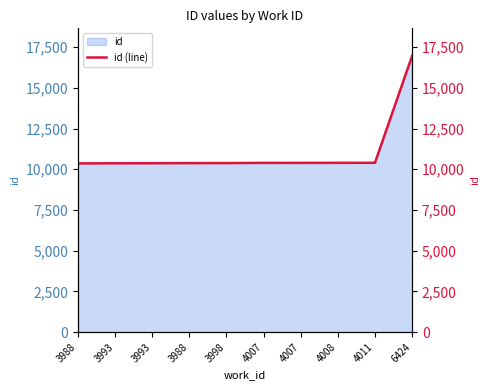

The chart shows a value of 10391 at 4007. True or false?

True